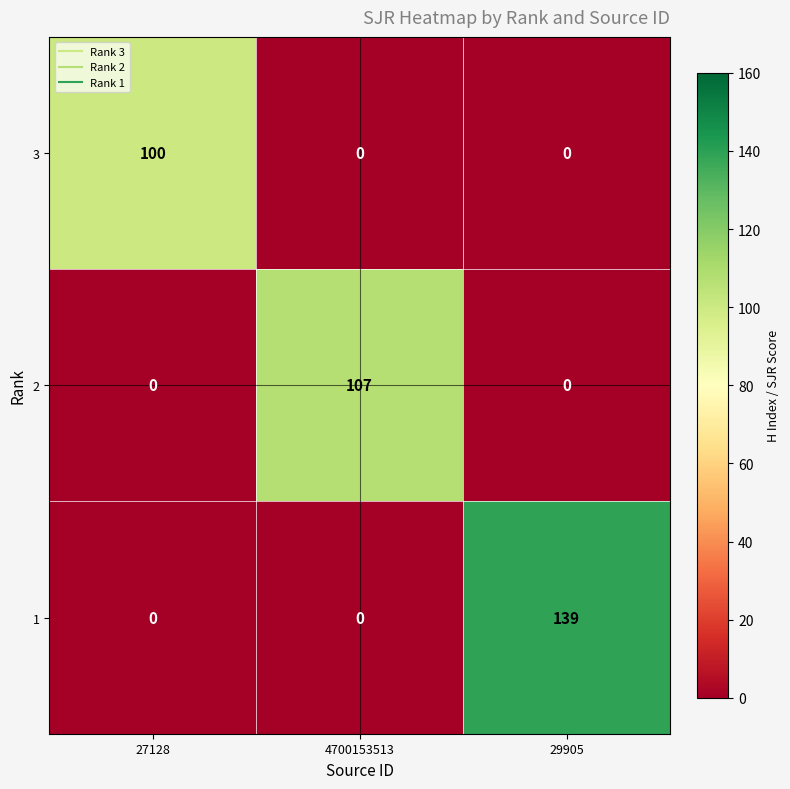

Count the 2 values in the range 0 to 107.

3